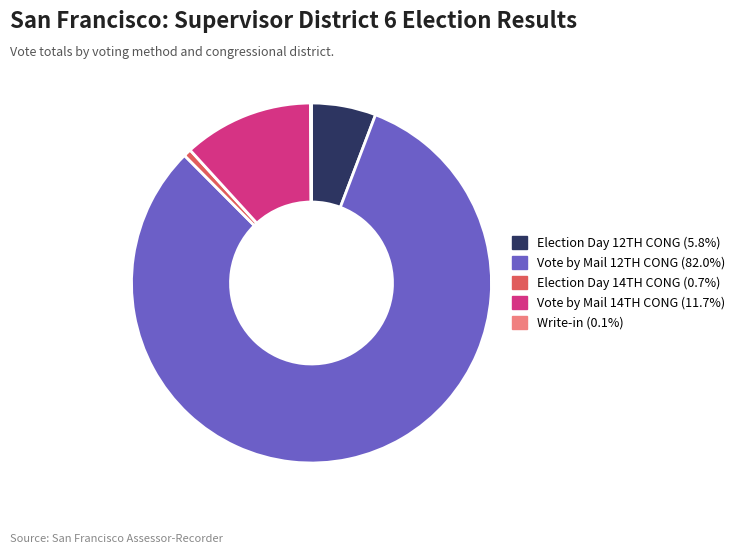

Is there any slice that represents more than half of the pie?

Yes